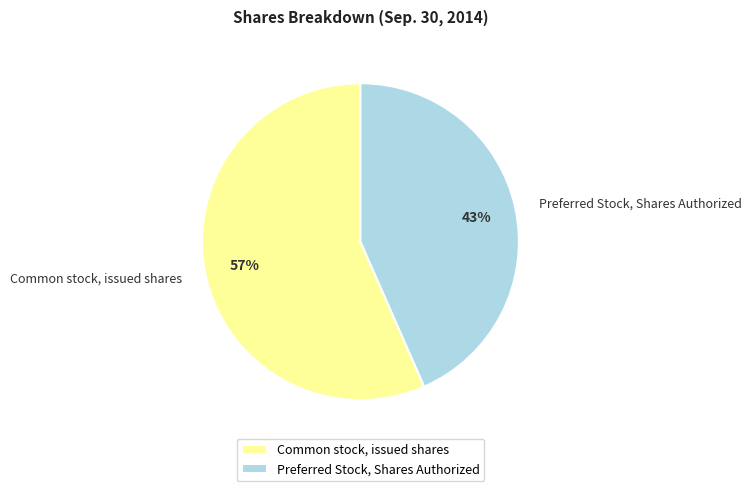

To the nearest percent, what is the average slice percentage?

50%